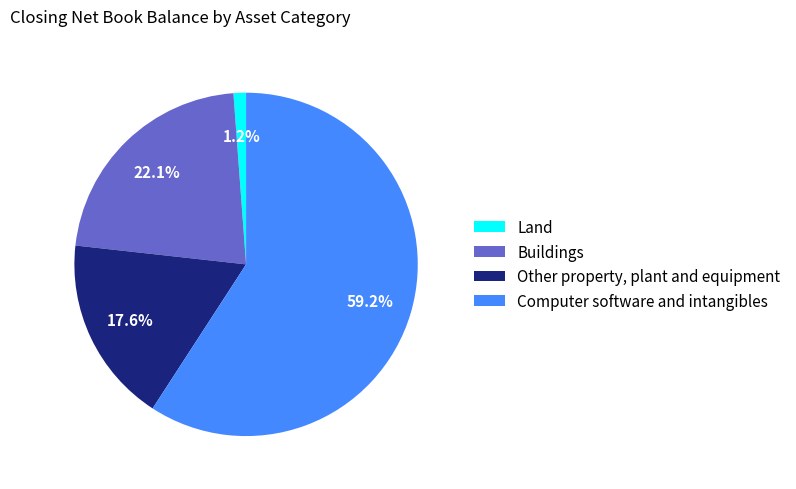

To the nearest percent, what is the difference between the Land and Other property, plant and equipment slice percentages?

16%